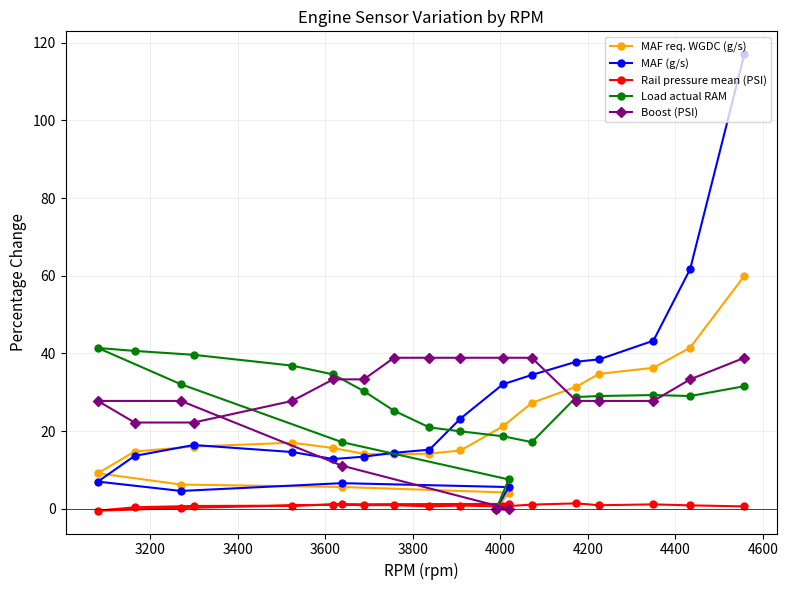

What is the greatest value displayed?

117.0